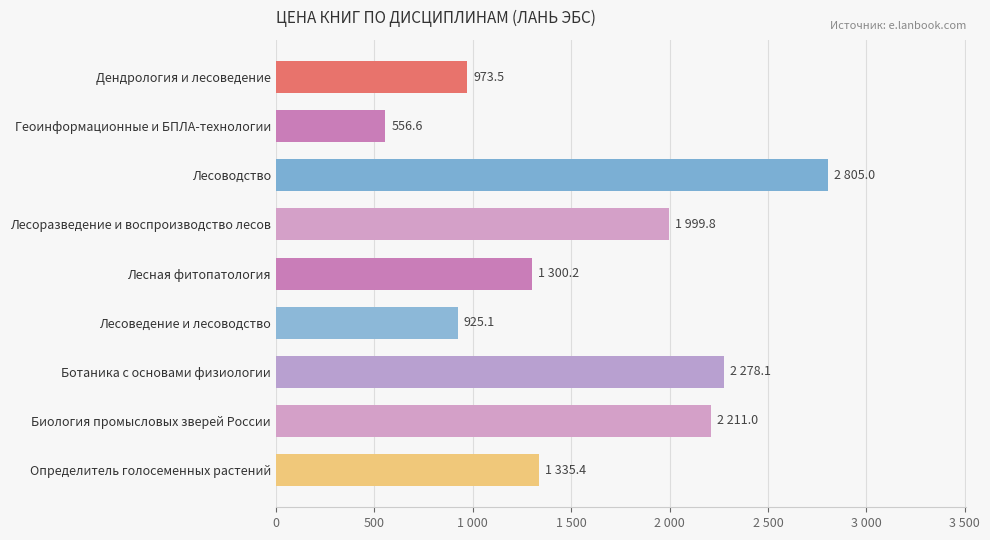

Does the chart contain any negative values?

No